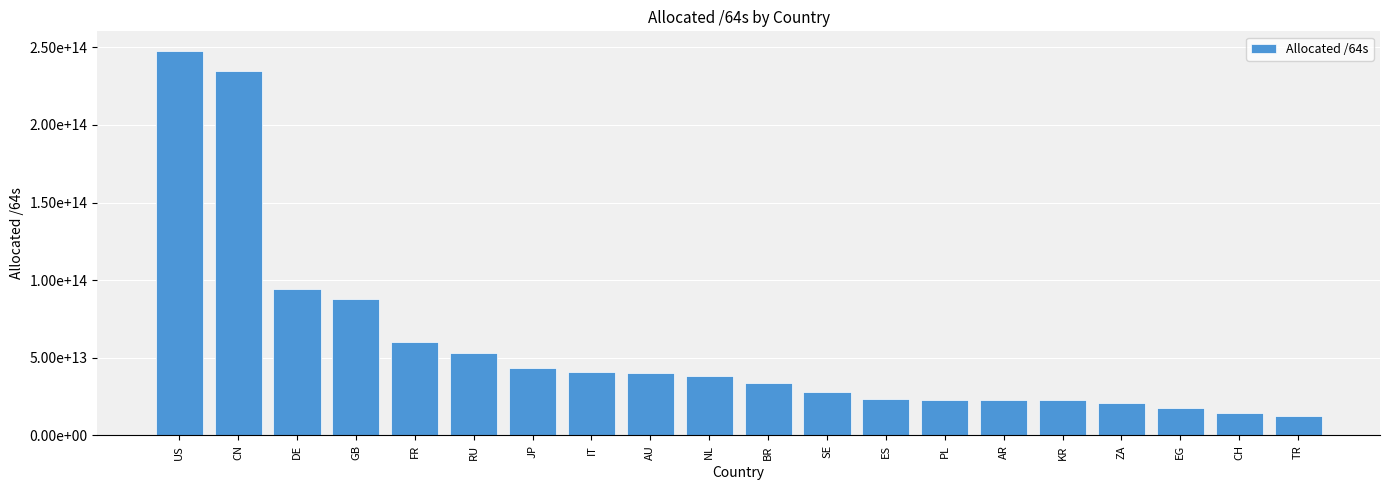

Are the bars horizontal?

No